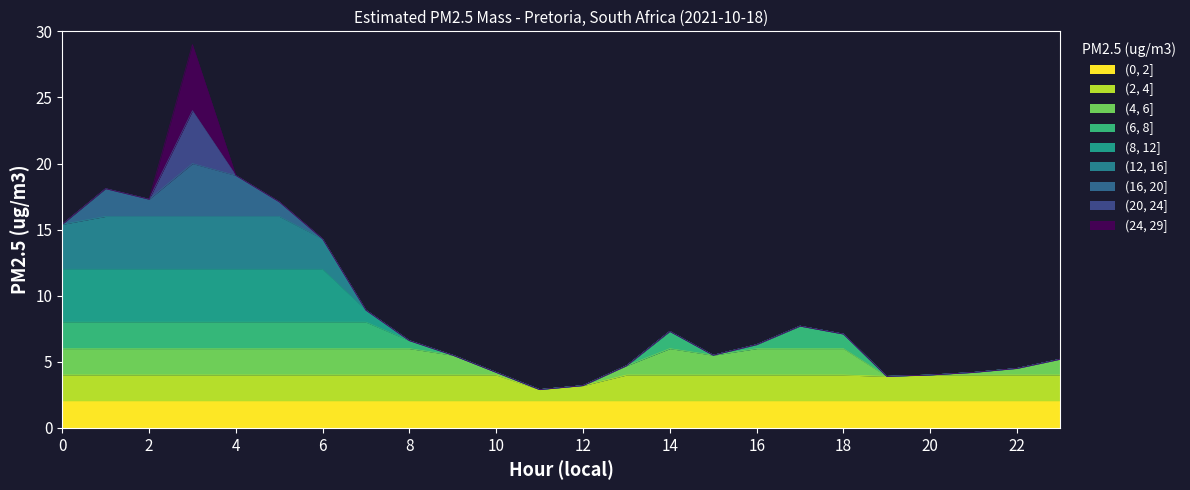

Which category has the highest value across all series?

3